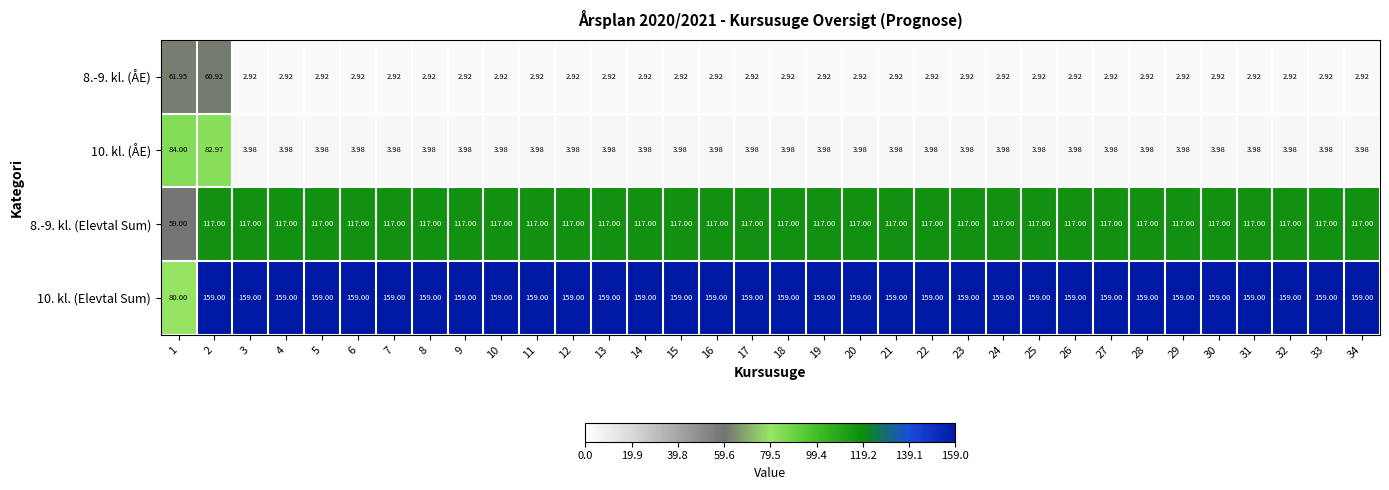

Which has a higher value, 26 or 15?

26